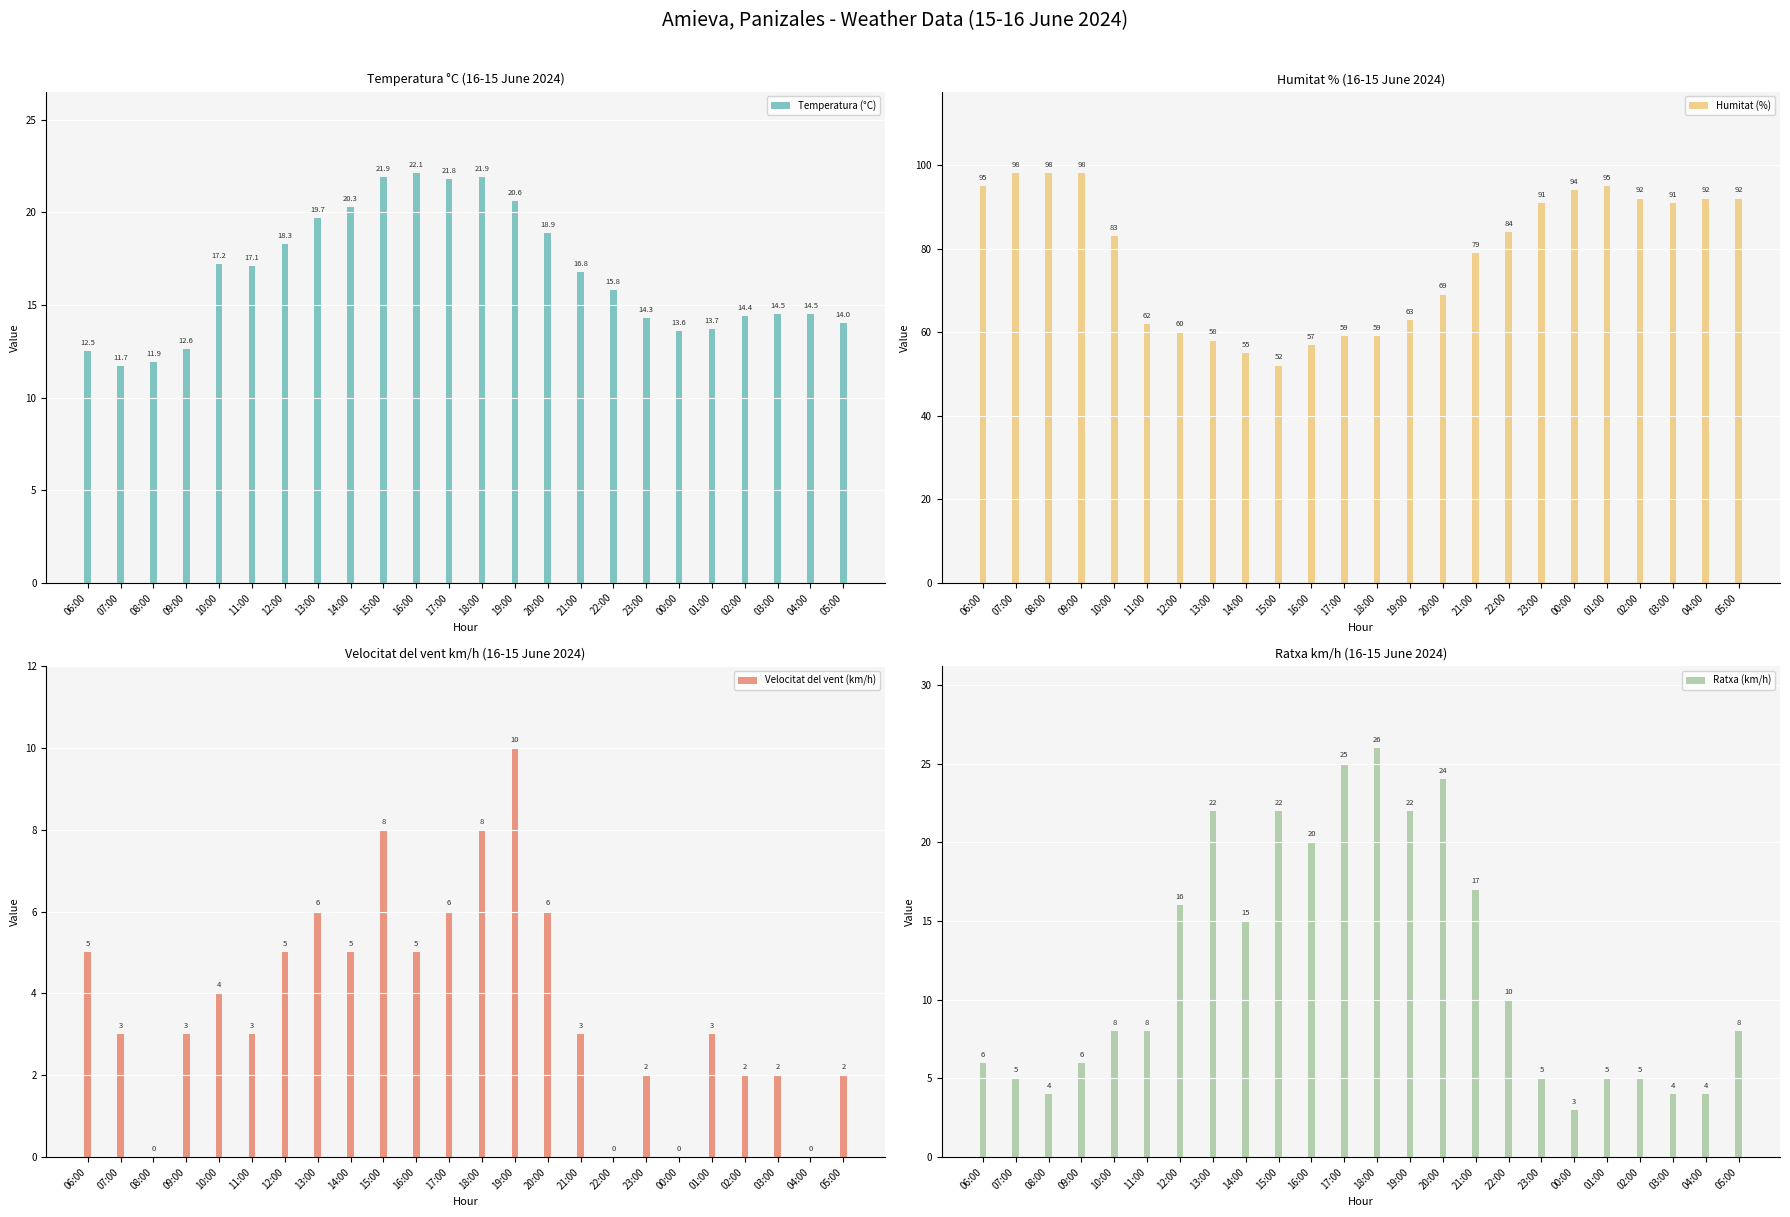

The value of Velocitat del vent (km/h) at 18:00 is 8.0. True or false?

True